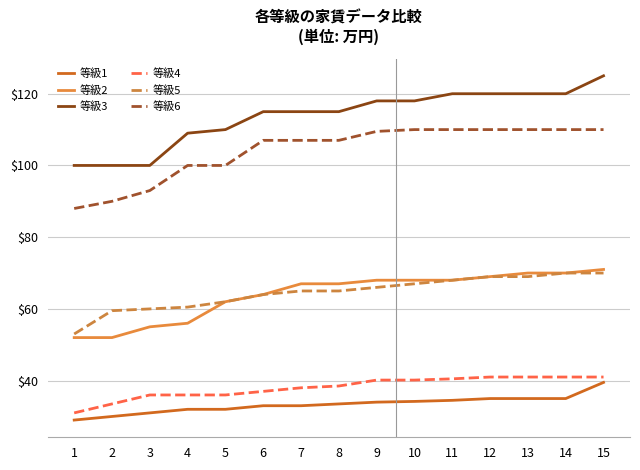

Which series has the largest total across all categories?

等級3